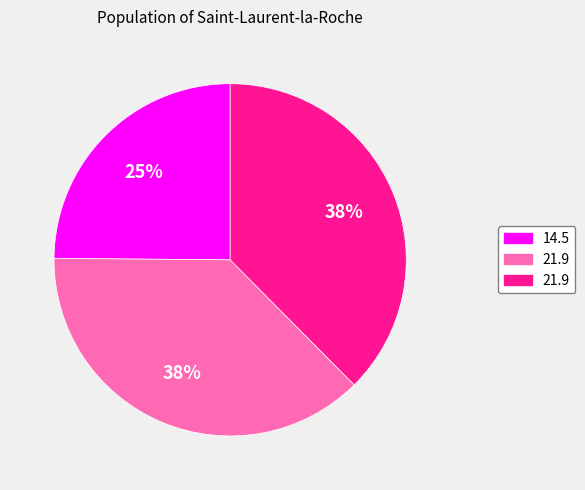

To the nearest percent, what is the difference between the largest and smallest slice percentages?

13%